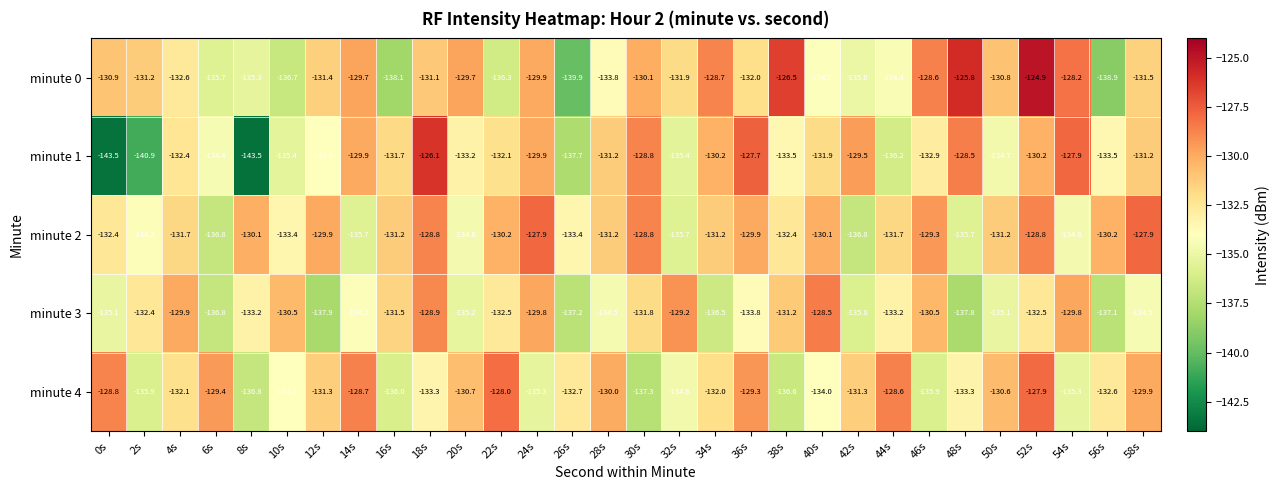

Where does the minute 3 series first go above -133?

2s